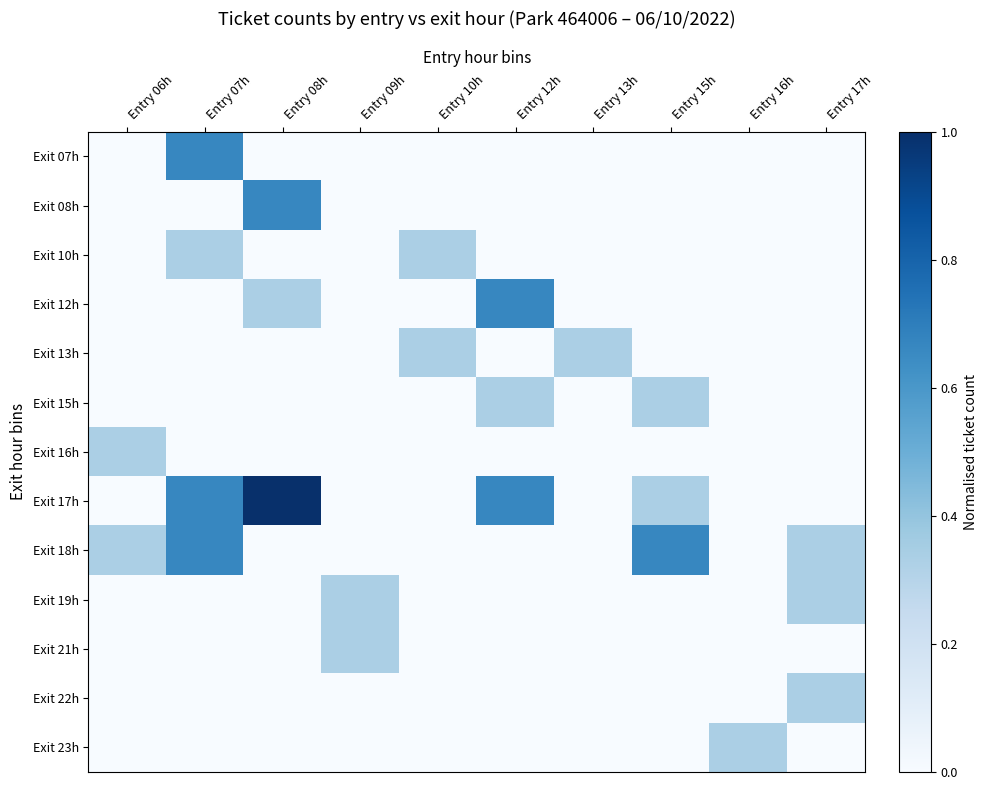

At how many categories does at least one series exceed 0?

10